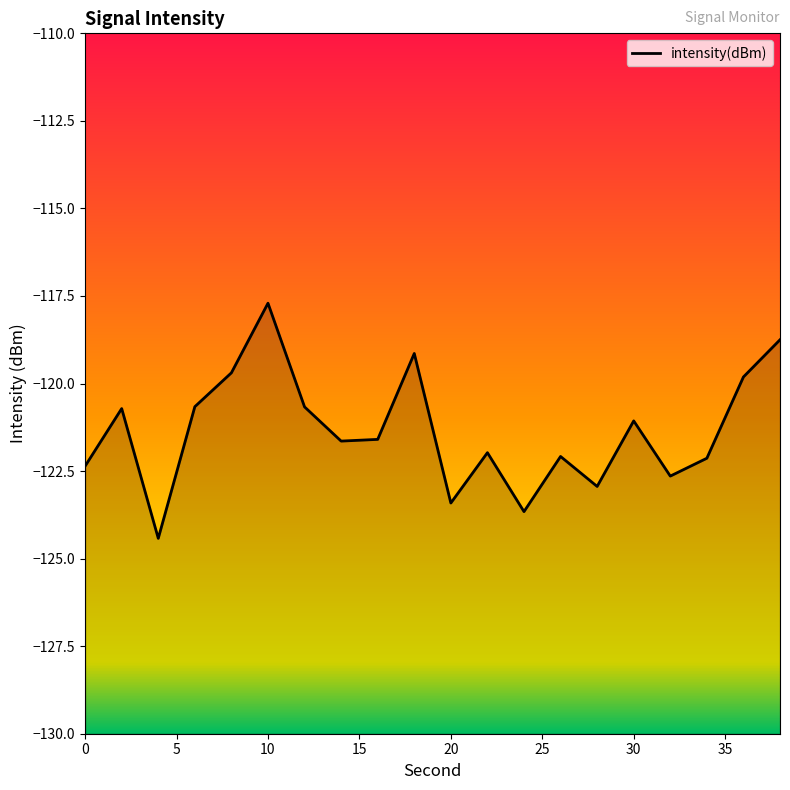

Count the number of data series in this chart.

1